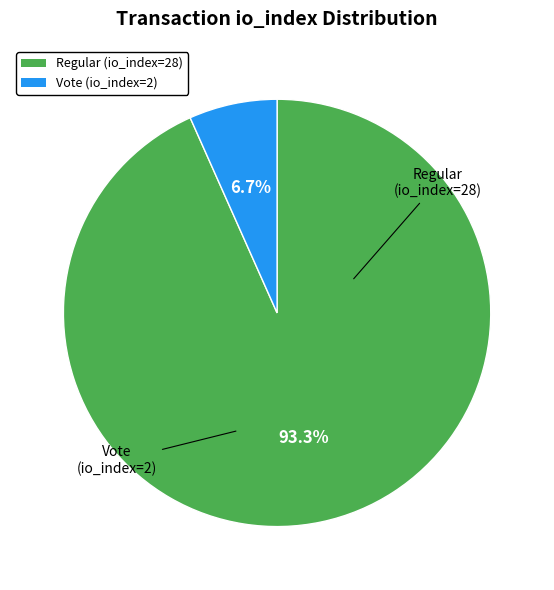

Does Vote (io_index=2) represent more than half of the total?

No